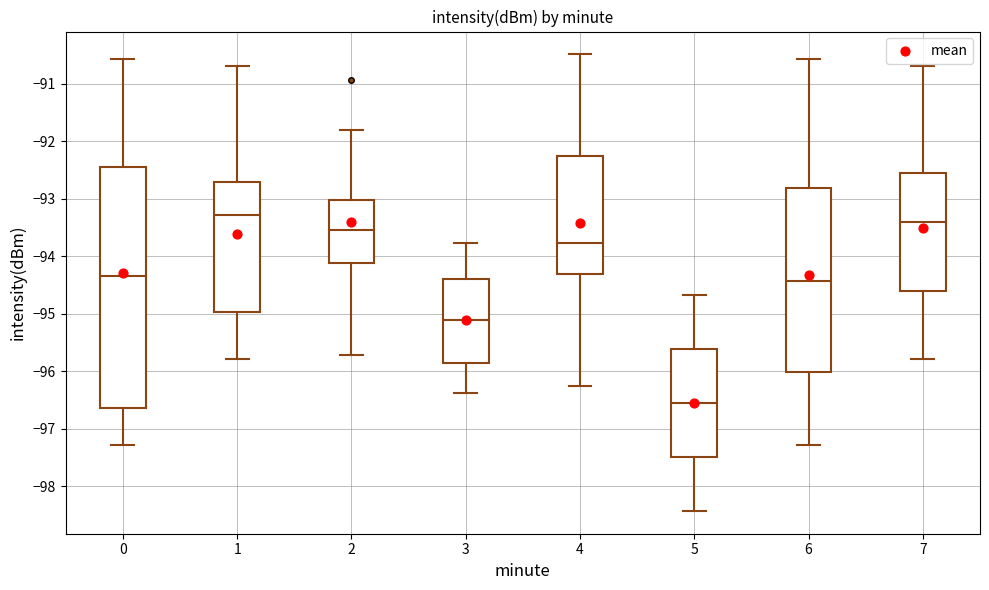

Comparing the boxes themselves (not the whiskers), which one is the tallest?

0